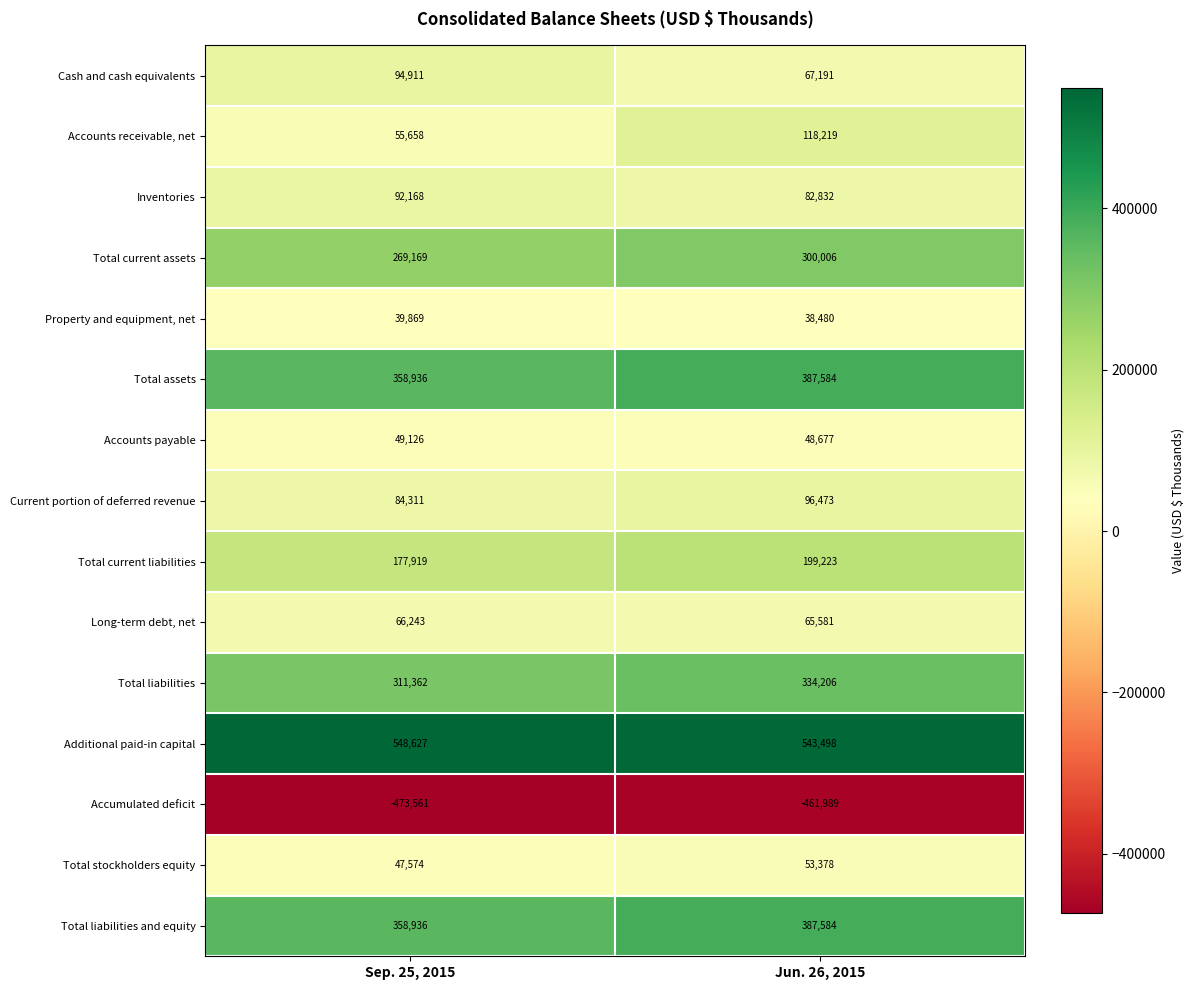

At which category does the chart reach its minimum across all series?

Sep. 25, 2015